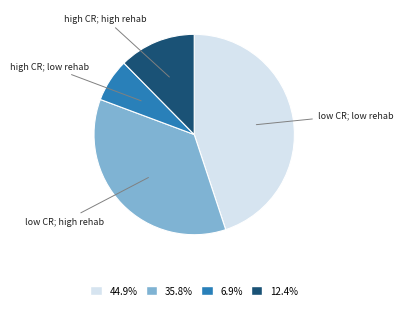

Does any single category account for the majority?

No